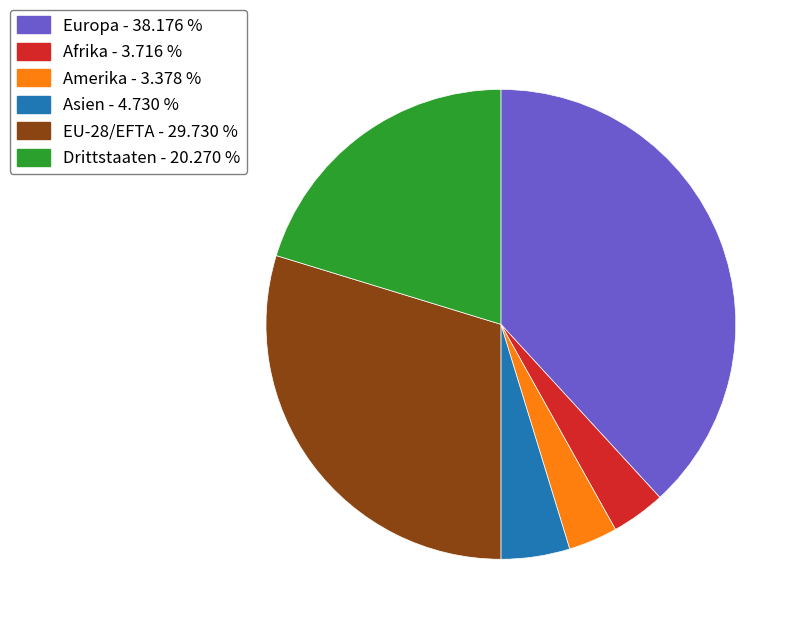

Is Amerika the majority of the pie?

No